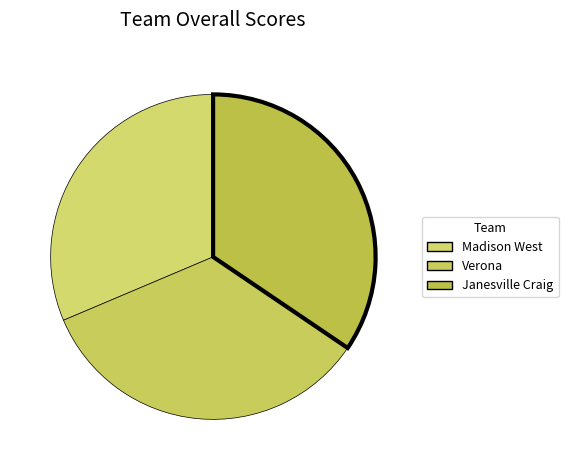

Which has a higher value, Verona or Janesville Craig?

Janesville Craig